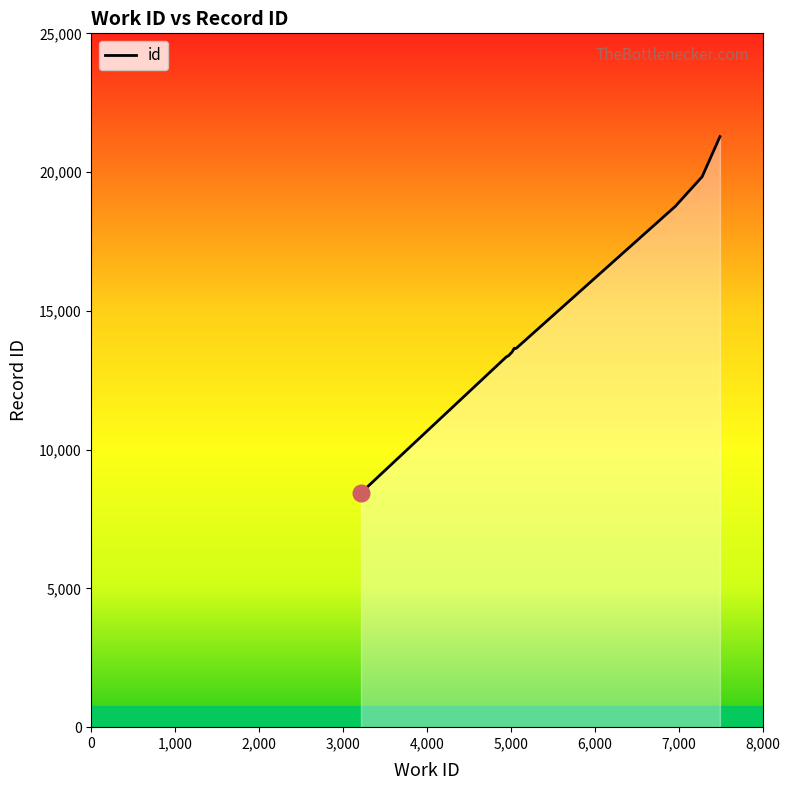

The value at 6959 is 28925. True or false?

False